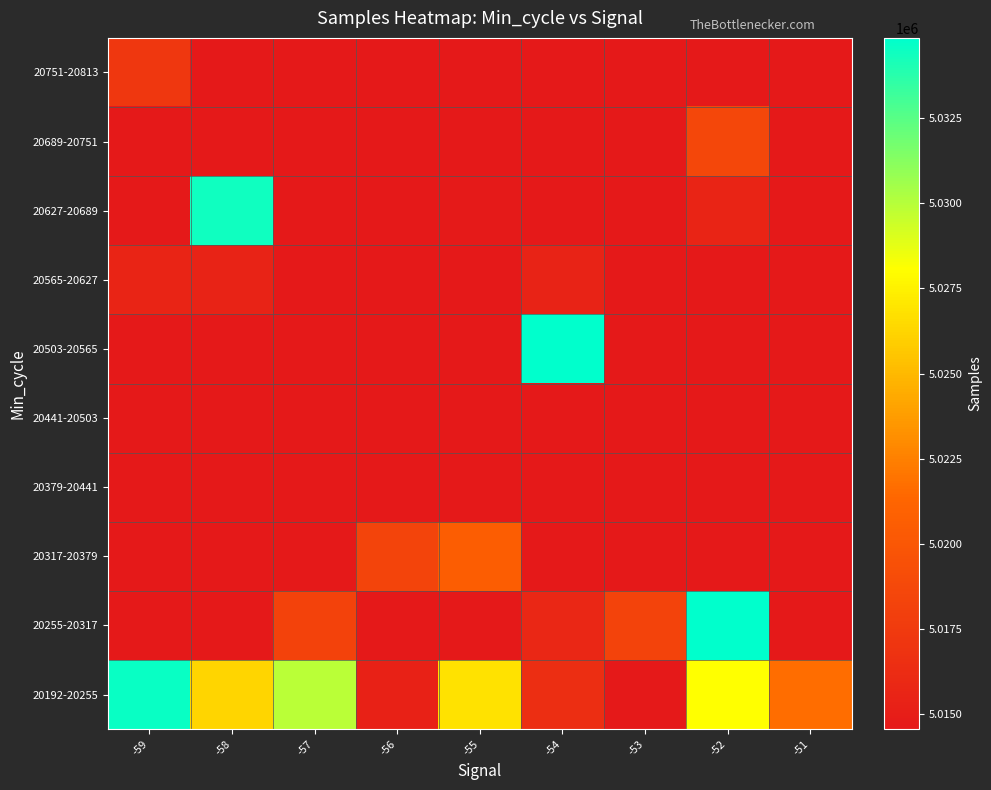

At which category is the sum across all series the highest?

-52